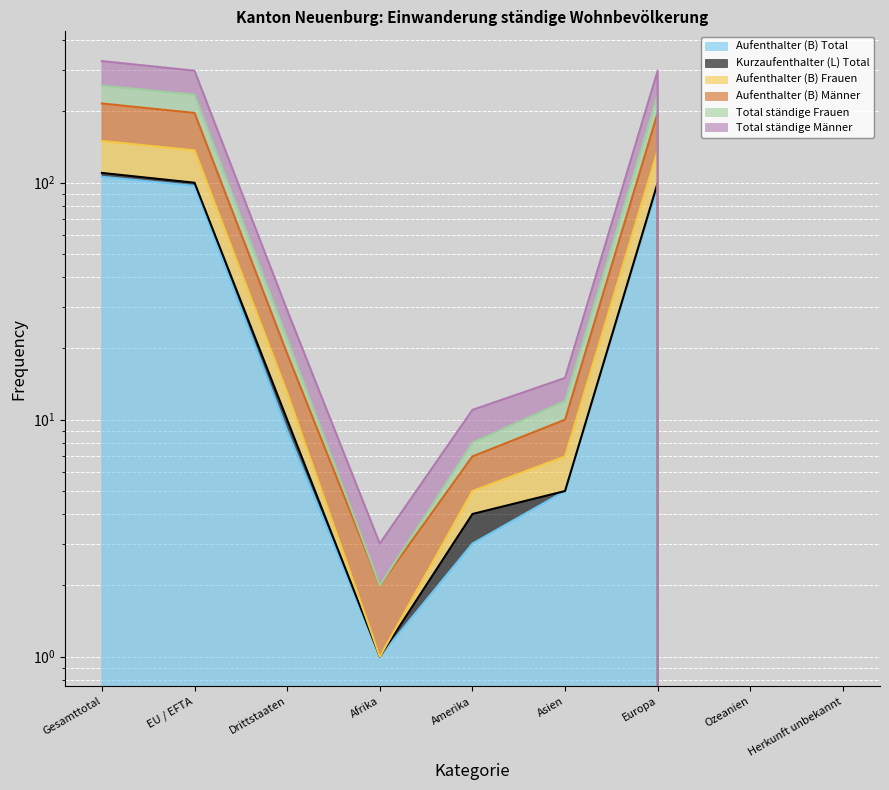

How many data points in Aufenthalter (B) Frauen are above 12?

4